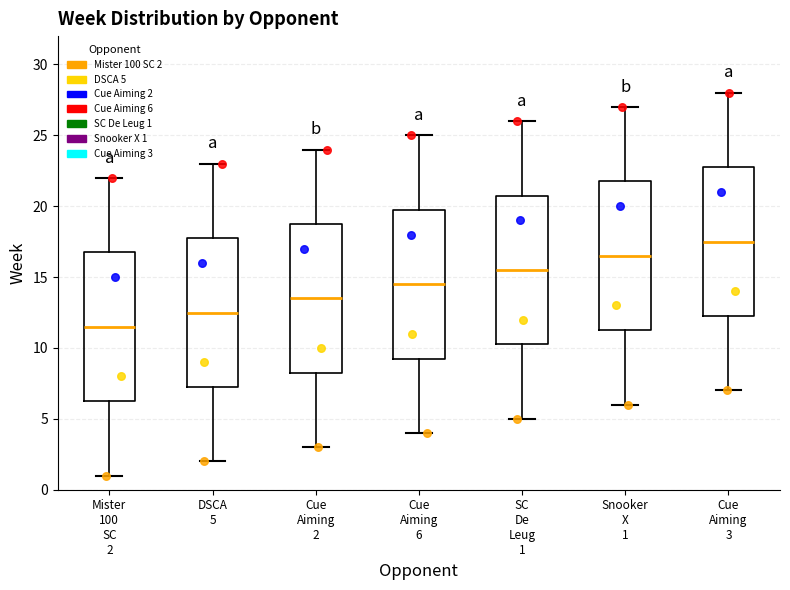

Reading left to right, transcribe this box plot: for each box, give where its median line is, the range the box spans, and where its two whiskers end, as read against the y-axis. The values are not printed on the chart, so give them approximately, as read against the axis.

Mister 100 SC 2: median 11.5, box 6.5 to 17.0, whiskers 1.0 to 22.0
DSCA 5: median 12.5, box 7.5 to 18.0, whiskers 2.0 to 23.0
Cue Aiming 2: median 13.5, box 8.5 to 19.0, whiskers 3.0 to 24.0
Cue Aiming 6: median 14.5, box 9.5 to 20.0, whiskers 4.0 to 25.0
SC De Leug 1: median 15.5, box 10.5 to 21.0, whiskers 5.0 to 26.0
Snooker X 1: median 16.5, box 11.5 to 22.0, whiskers 6.0 to 27.0
Cue Aiming 3: median 17.5, box 12.5 to 23.0, whiskers 7.0 to 28.0